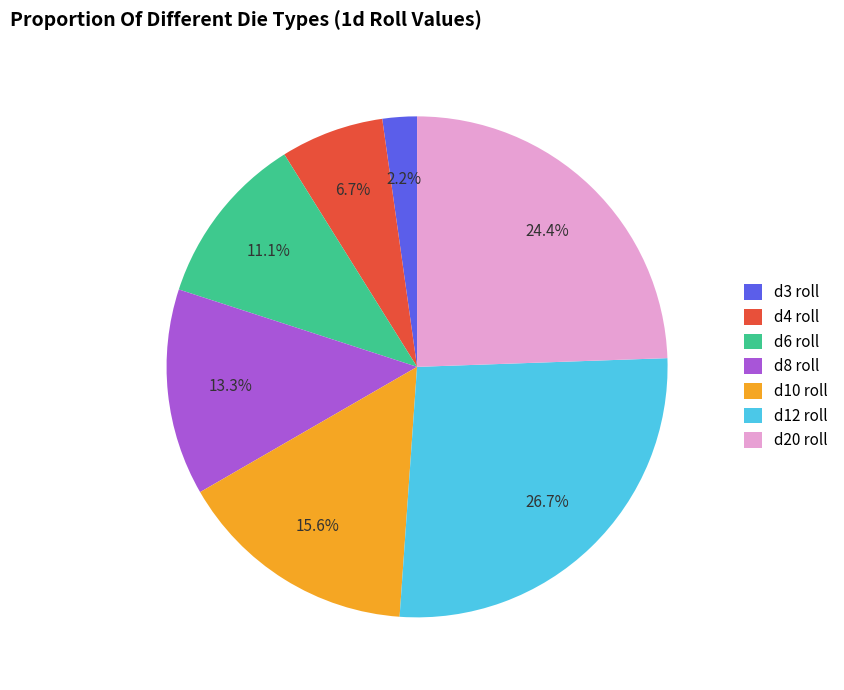

Rank the categories by value from lowest to highest.

d3 roll, d4 roll, d6 roll, d8 roll, d10 roll, d20 roll, d12 roll